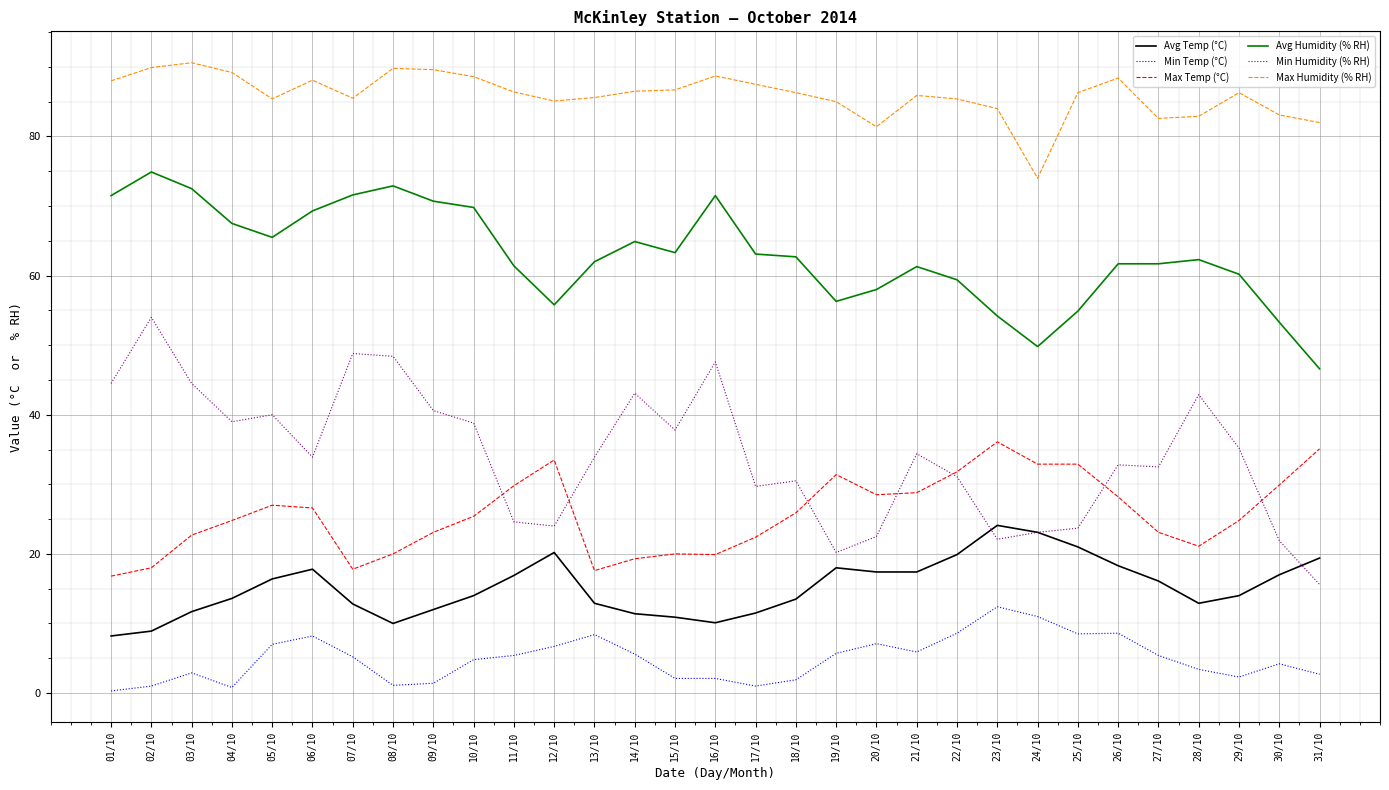

True or false: Avg Humidity (% RH) has a value of 96.6 at 13/10.

False